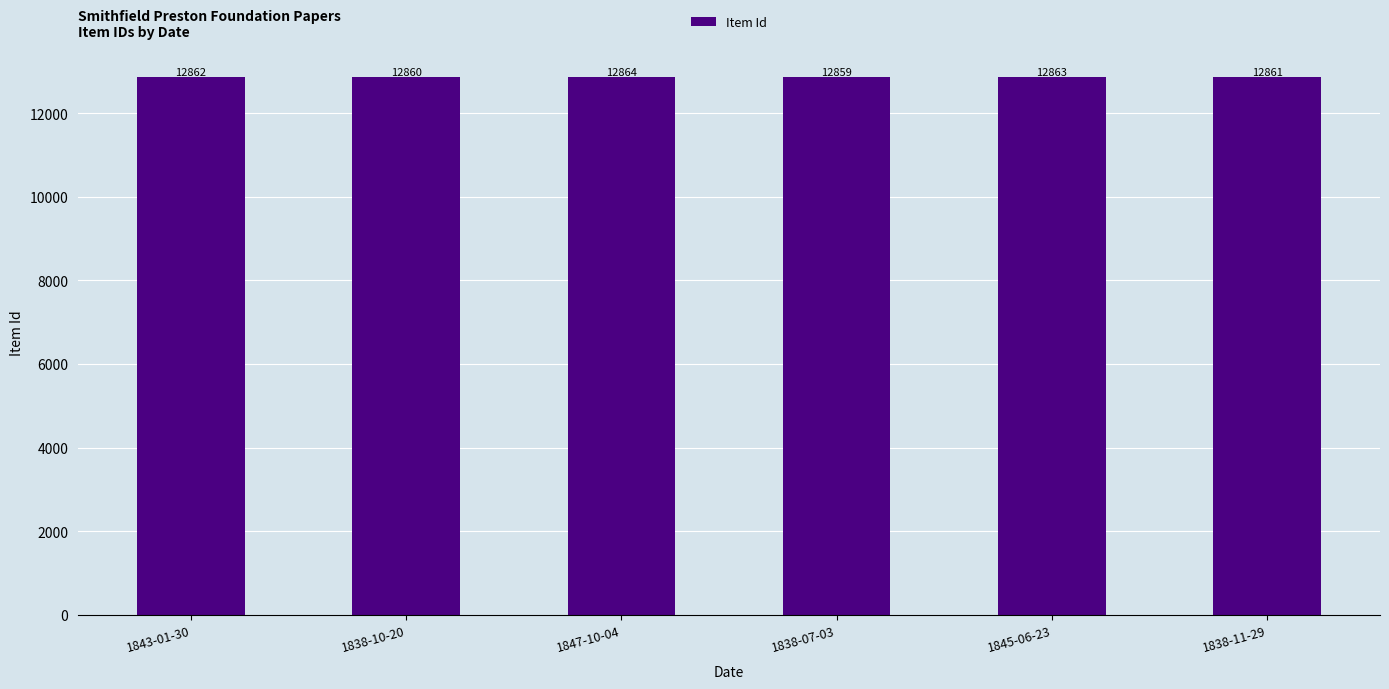

What is the smallest value displayed?

12859